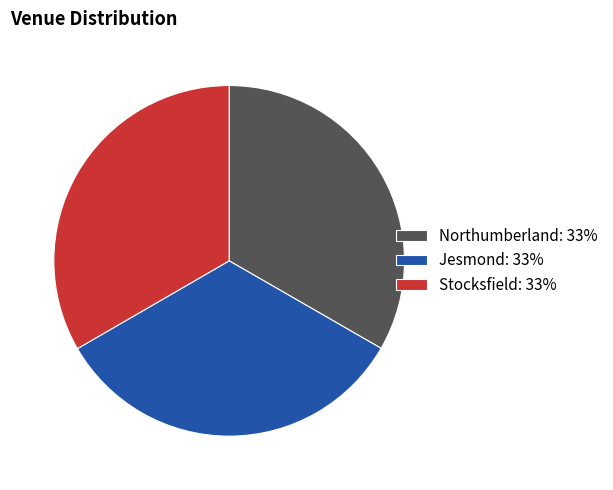

Approximately how many times larger is the value at Northumberland: 33% compared to Stocksfield: 33%?

1.0